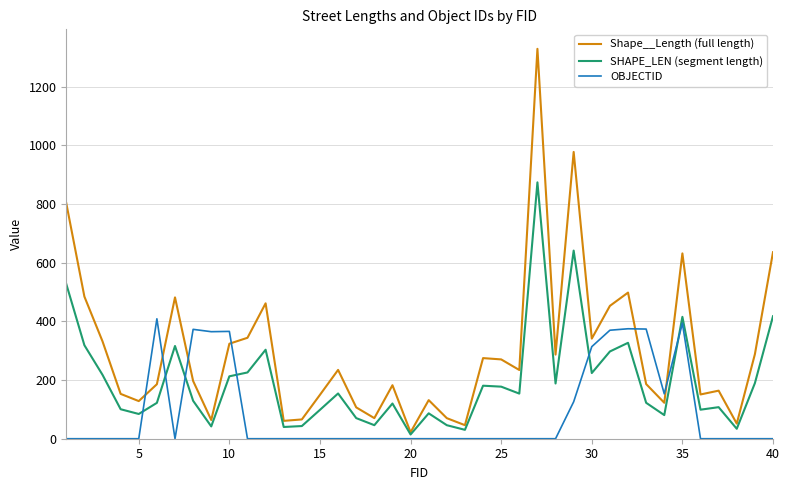

What is the greatest value displayed?

1329.7